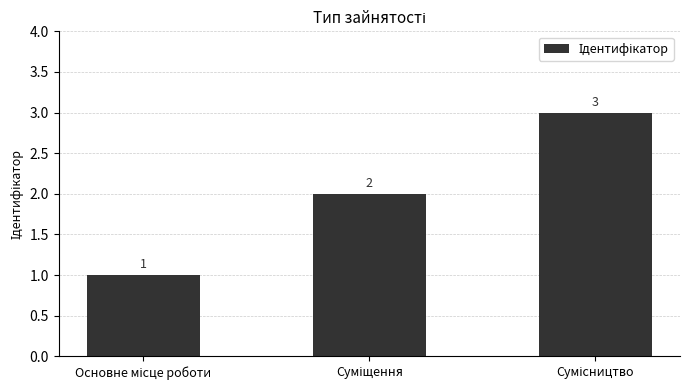

How many bars are there in total?

3